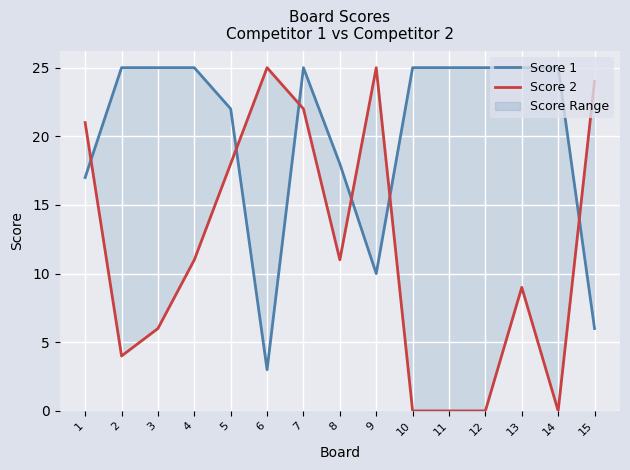

At which label is Score 2 closest to 12?

4